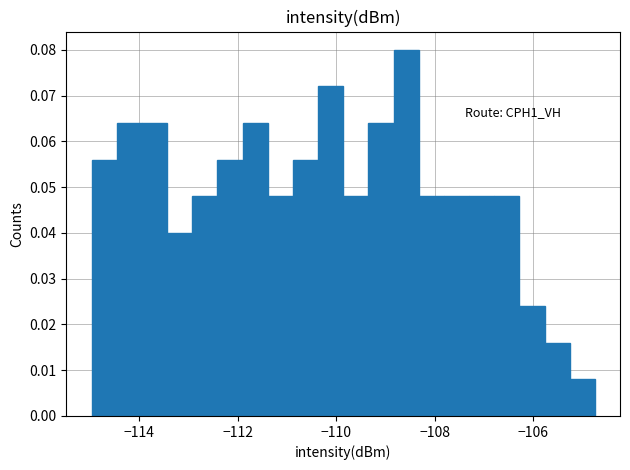

Around what value on the x-axis is the tallest bar? Give the approximate position of its centre, as read against the axis.

-108.6